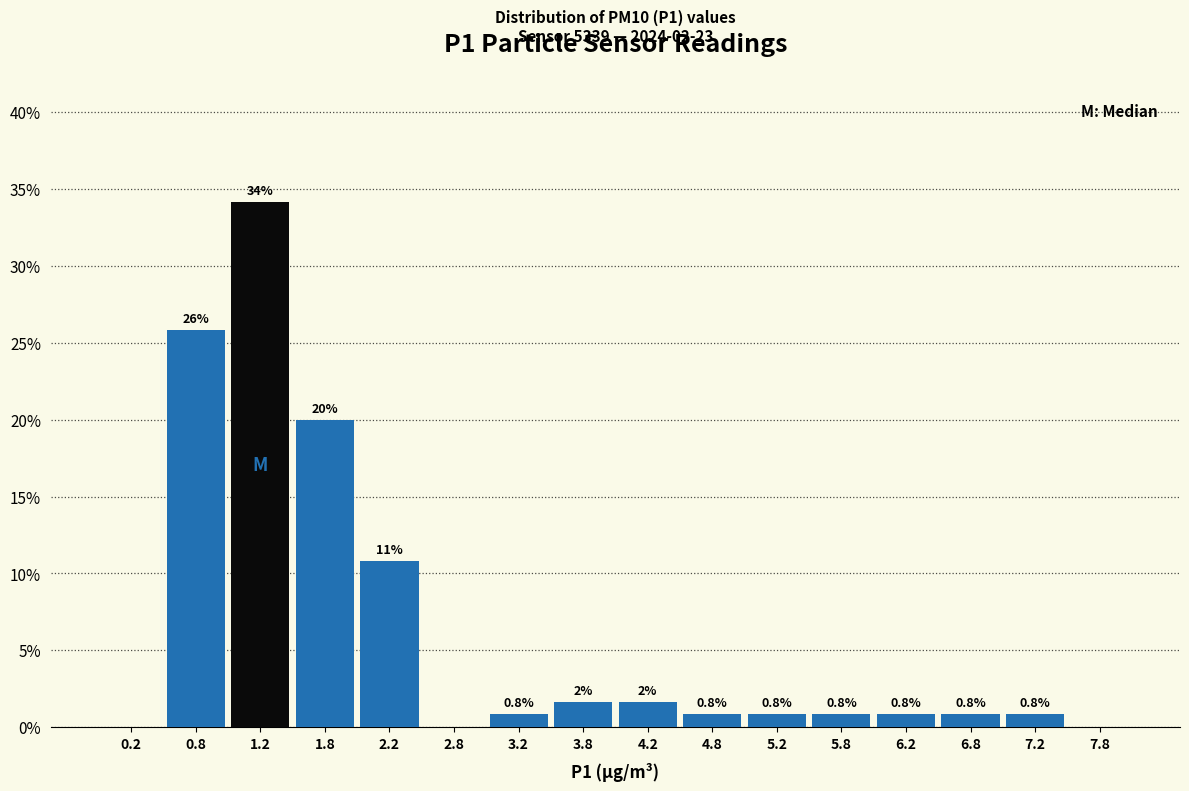

Which range on the x-axis has the tallest bar?

1.0 to 1.5